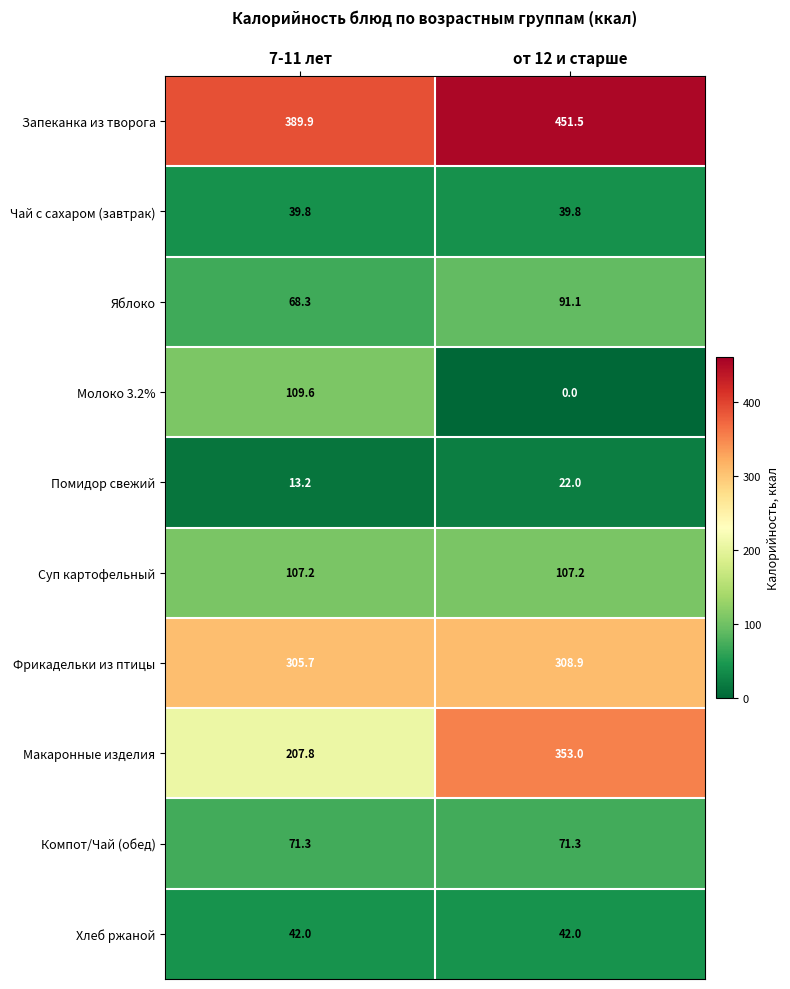

The value of Хлеб ржаной at 7-11 лет is 42.0. True or false?

True